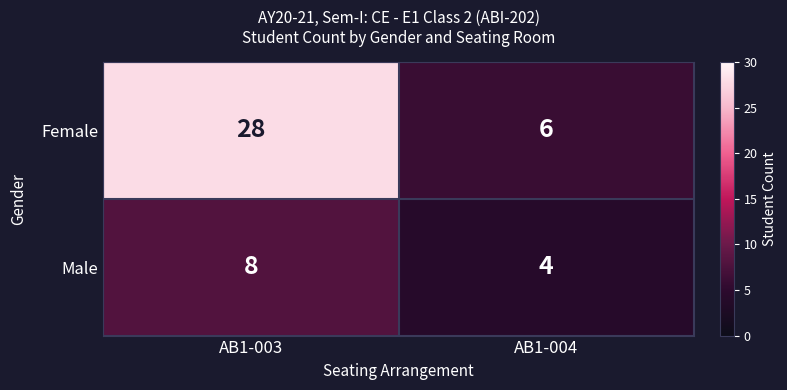

Which series has the largest range (max minus min)?

Female